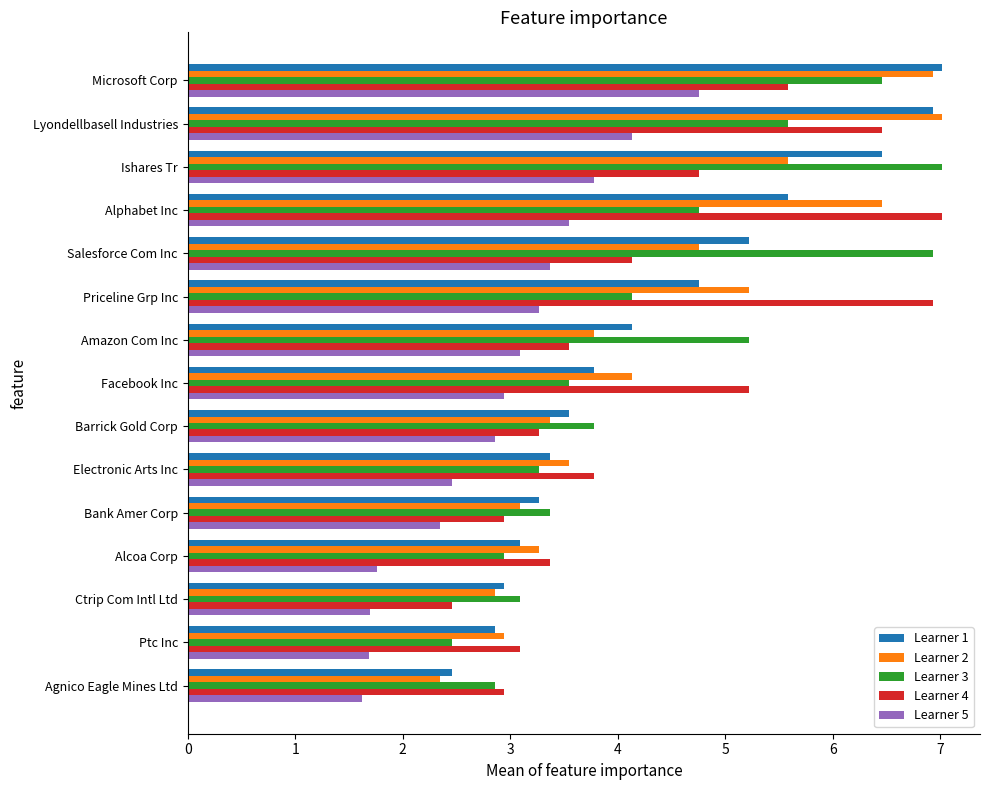

Between Salesforce Com Inc and Amazon Com Inc, which series saw the biggest shift?

Learner 3